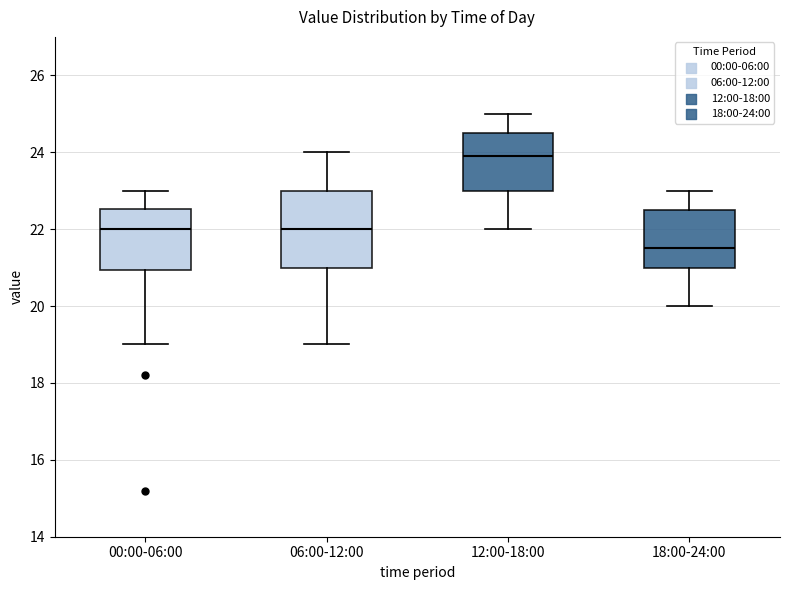

Which box is the tallest, from its lower edge to its upper edge?

06:00-12:00